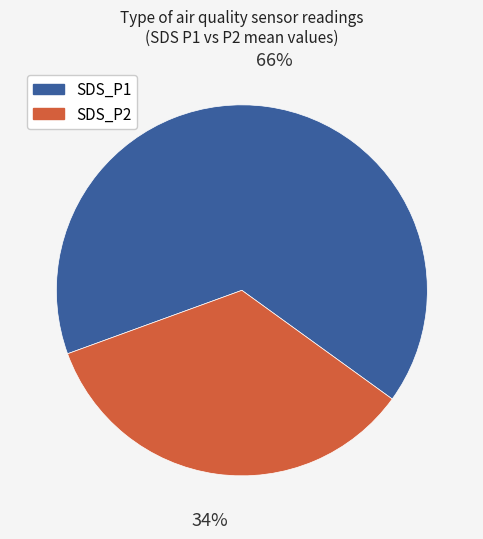

Rank the categories by value from highest to lowest.

SDS_P1, SDS_P2